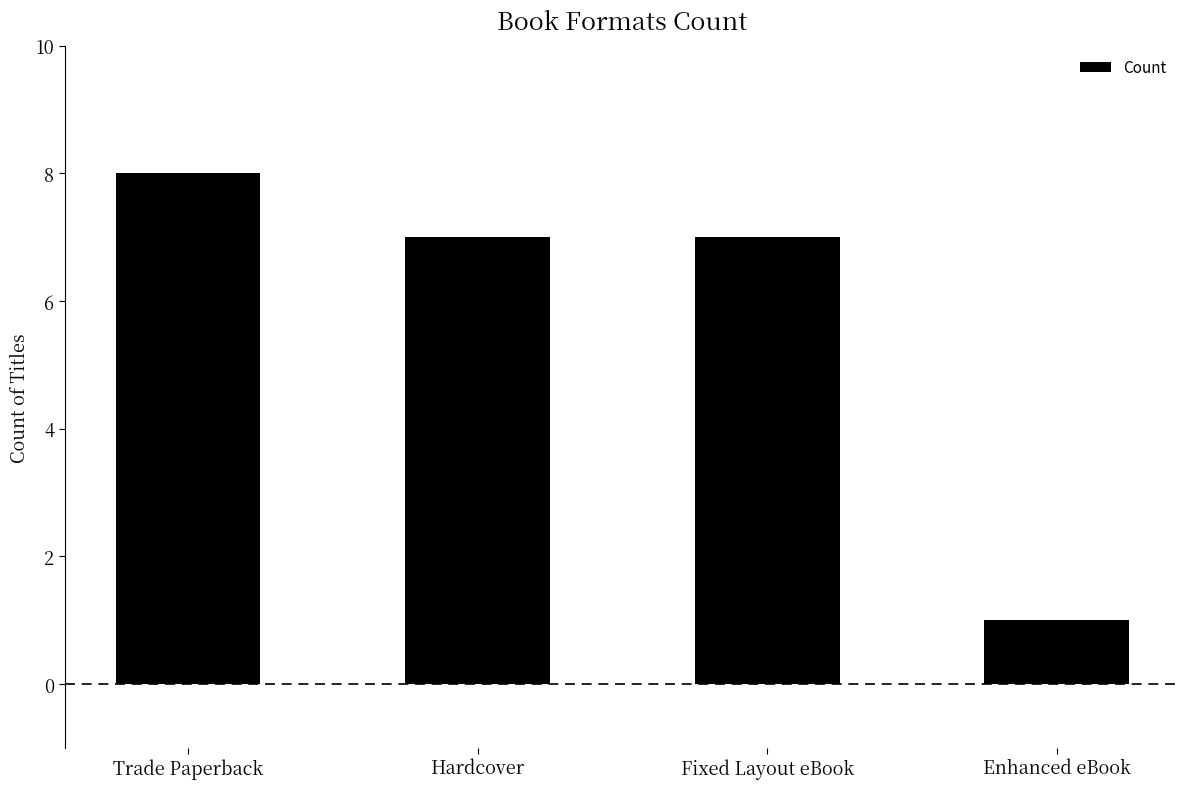

What is the difference between the maximum and minimum values?

7